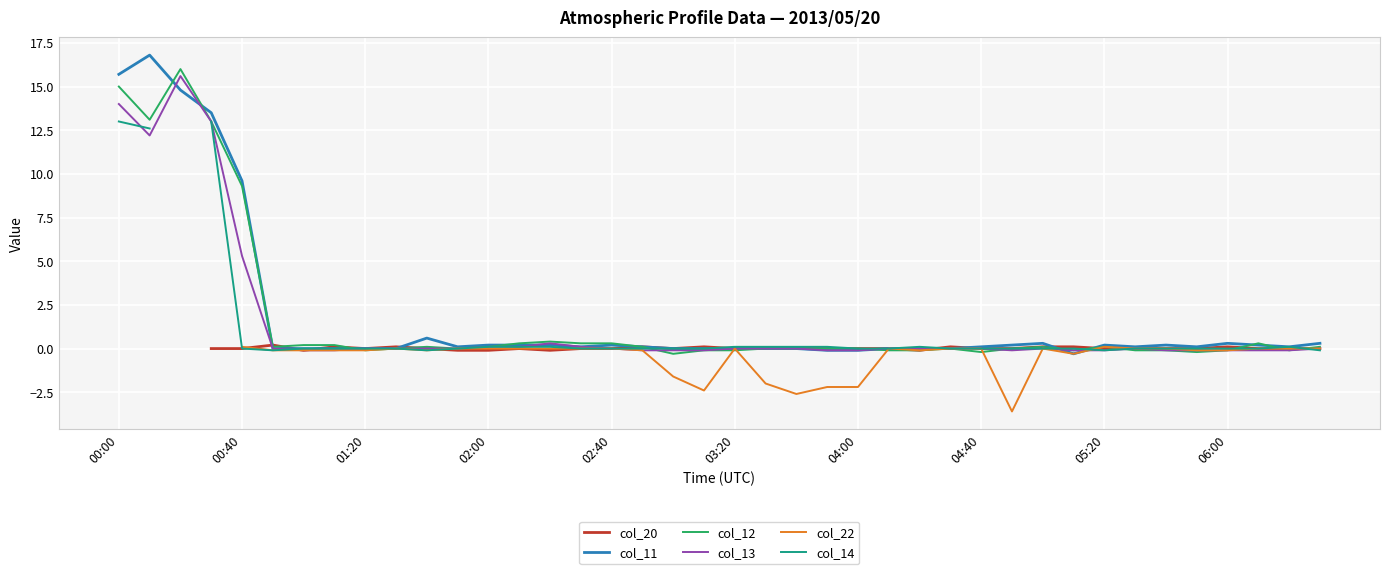

At which label is col_11 closest to 8?

00:40